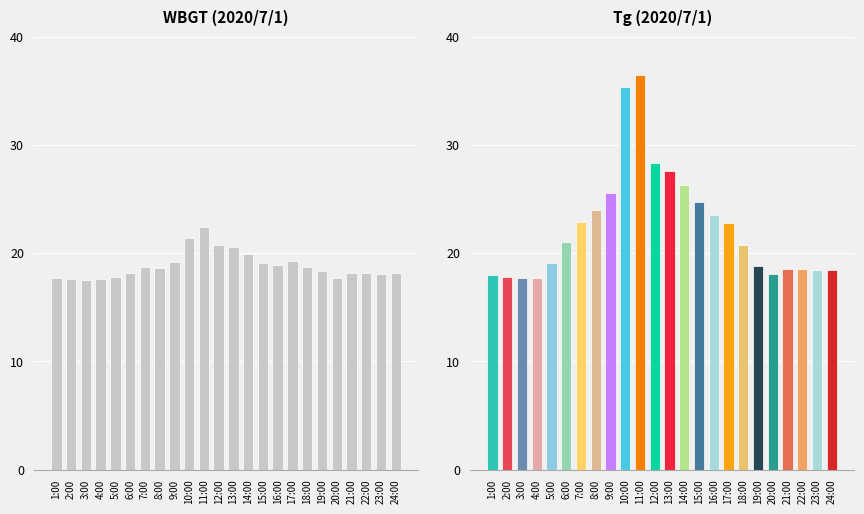

What value does the WBGT series have at 16:00?

18.9